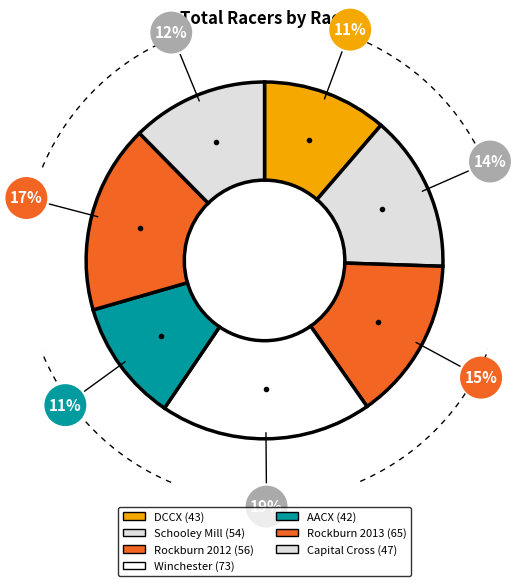

To the nearest percent, what portion does Winchester Apple Cross represent?

19%